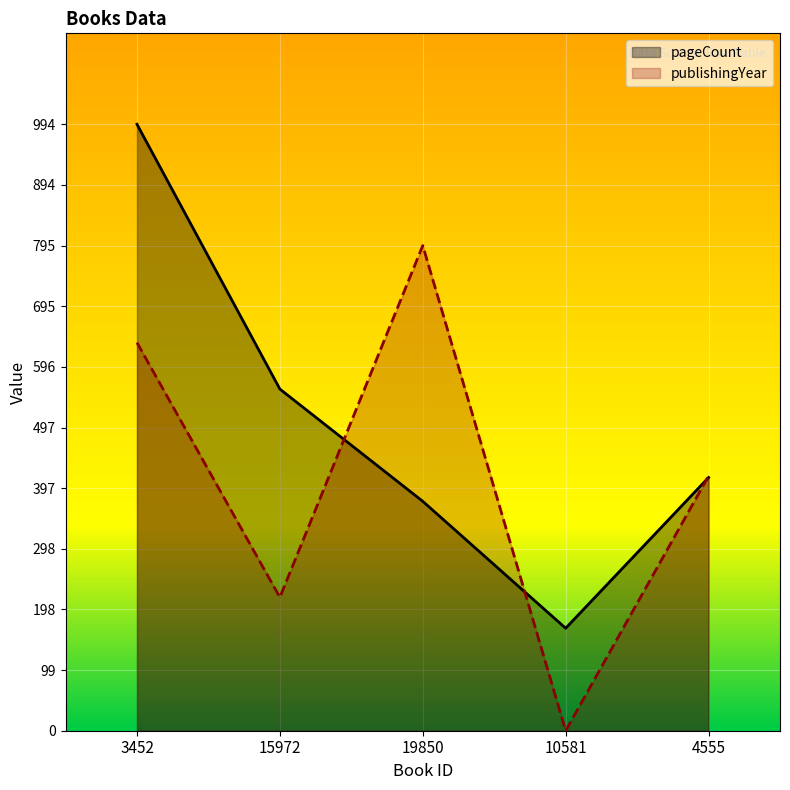

What is the sum of all publishingYear values?

2067.5